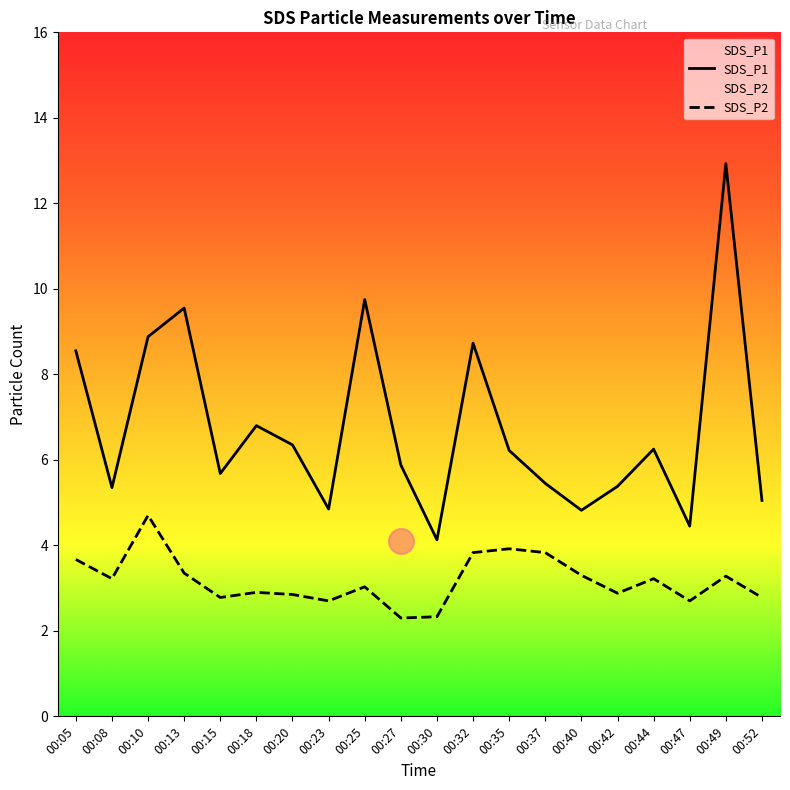

True or false: SDS_P1 has a value of 5.5 at 00:37.

True